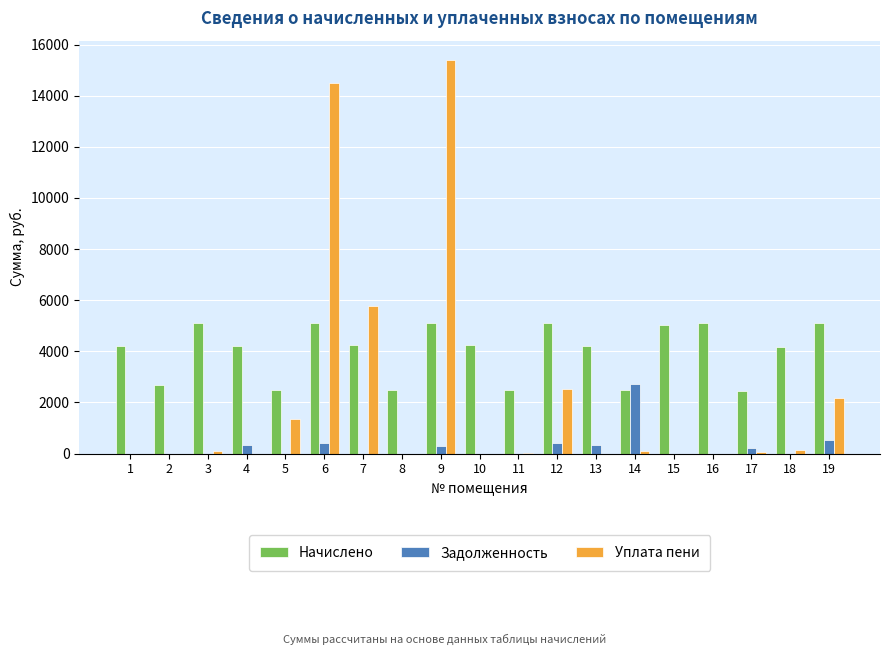

Are the bars horizontal?

No